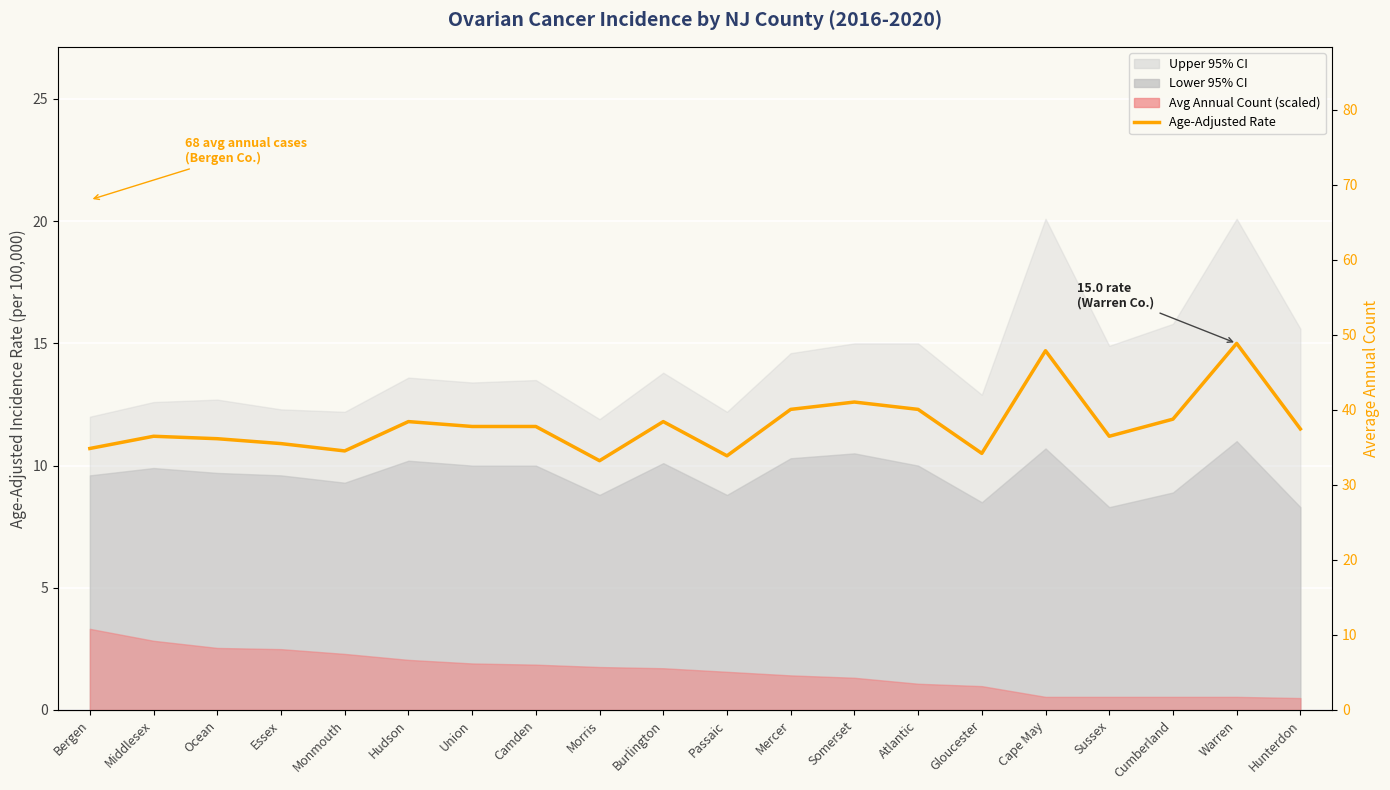

The value at Sussex is 11.2. True or false?

True